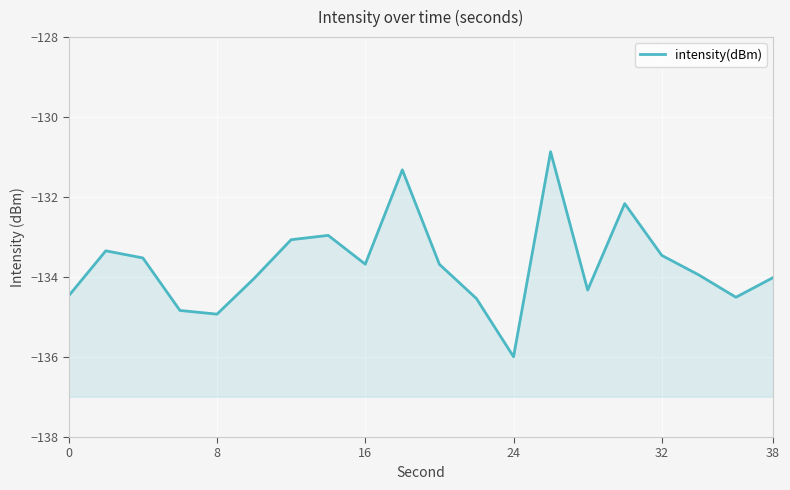

What is the minimum value shown in the chart?

-136.0